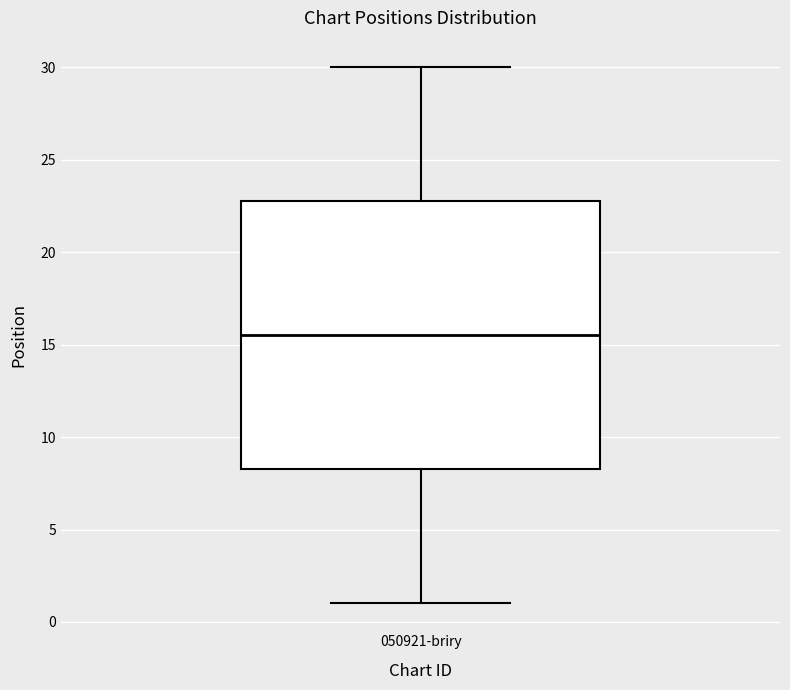

Transcribe this box plot: give where the median line is, the range the box spans, and where the two whiskers end, as read against the y-axis. The values are not printed on the chart, so give them approximately, as read against the axis.

median 15.5, box 8.5 to 23.0, whiskers 1.0 to 30.0